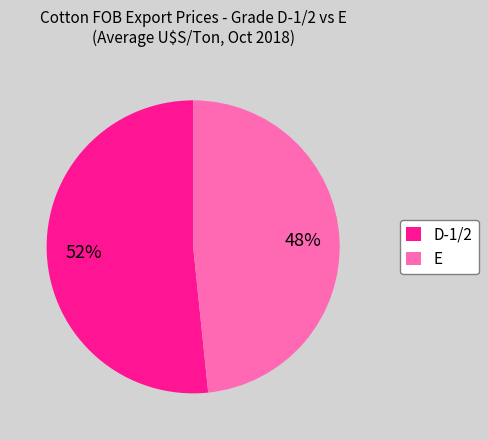

What percentage is the D-1/2 slice, to the nearest percent?

52%